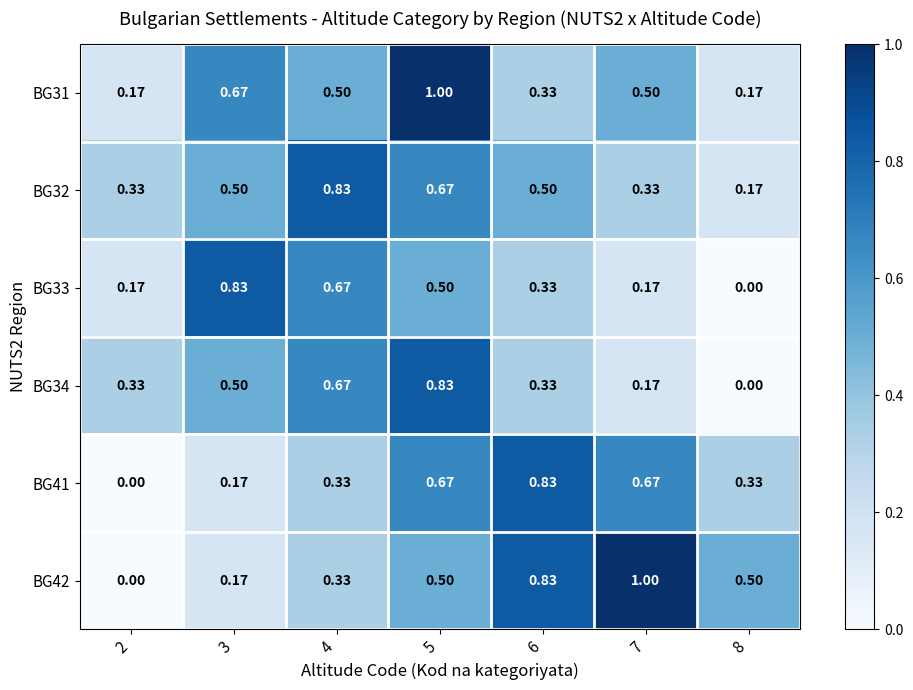

Is the value of BG41 at 7 greater than the value of BG33 at 3?

No